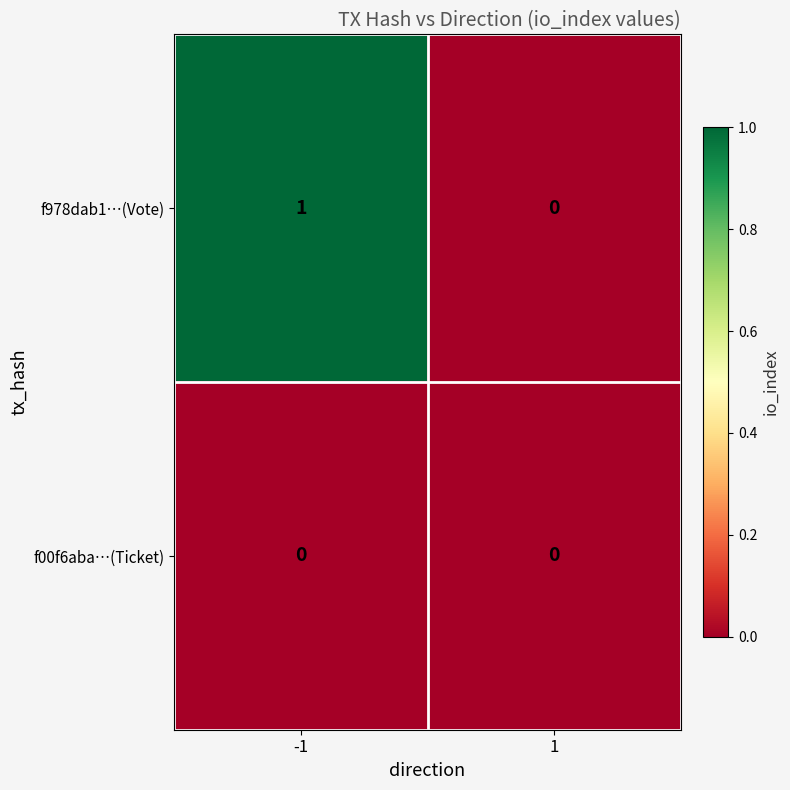

Which series changed the most between -1 and 1?

f978dab1…(Vote)